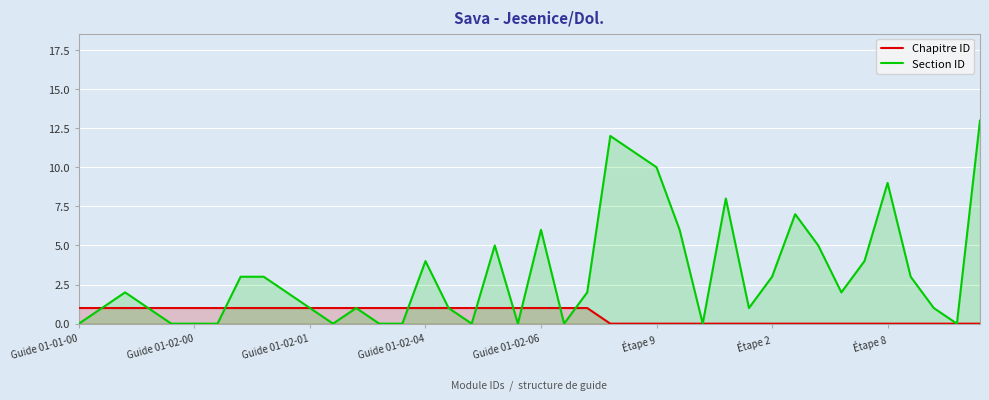

How many lines are shown in the chart?

2